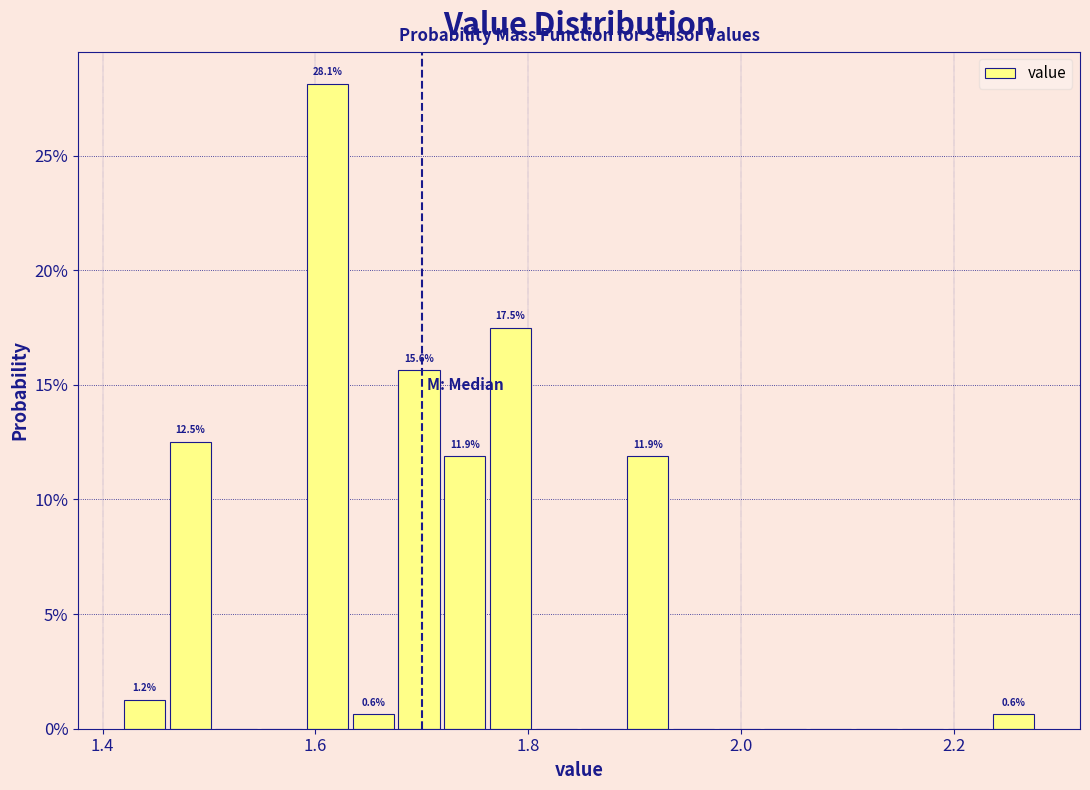

Read against the x-axis, roughly where is the centre of the tallest bar?

1.62